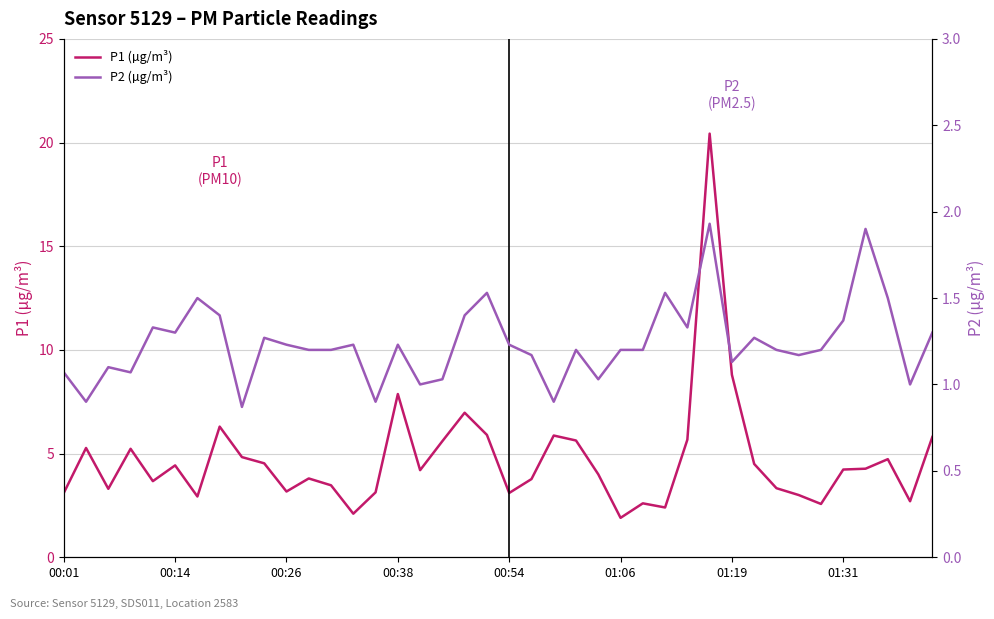

True or false: P2 (µg/m³) and P1 (µg/m³) cross at least once.

False